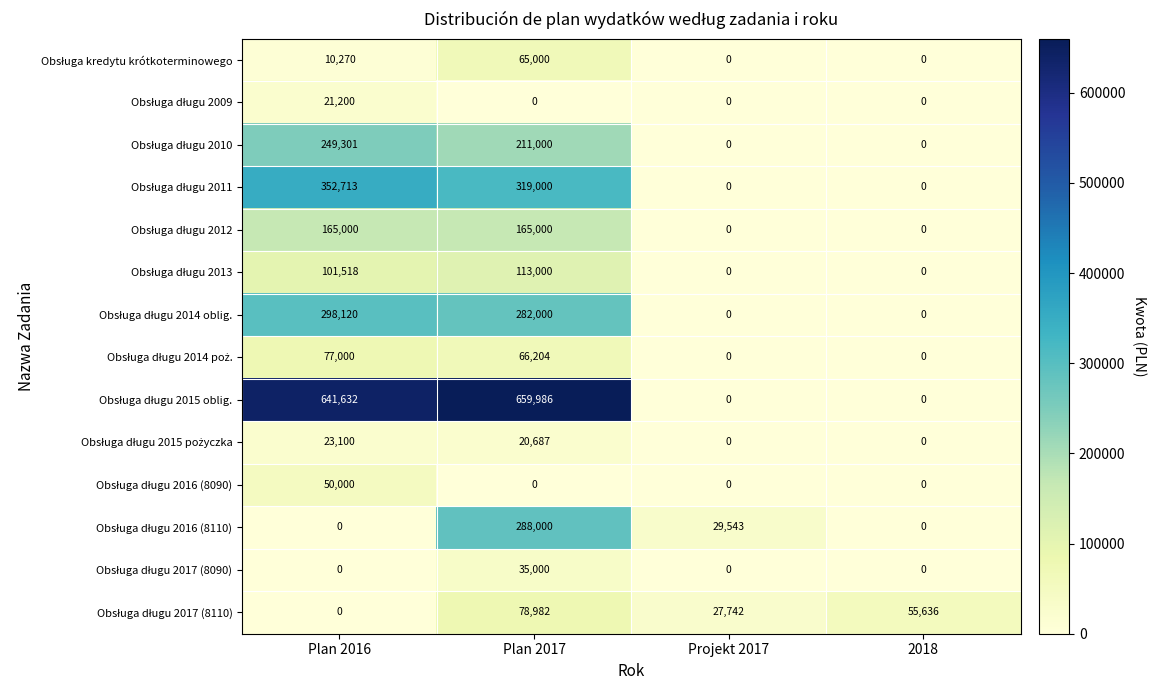

How many distinct data groups are displayed?

14